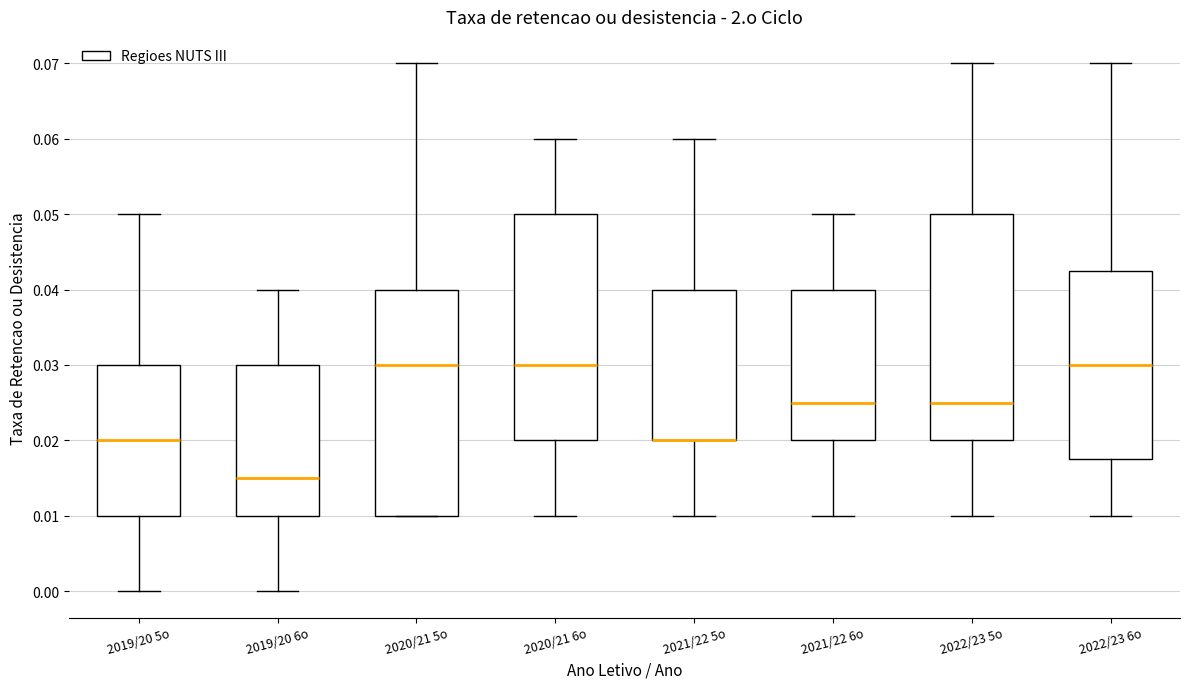

Where does the median line of the box for 2020/21 5o sit on the y-axis? The values are not printed on the chart, so give them approximately, as read against the axis.

0.030